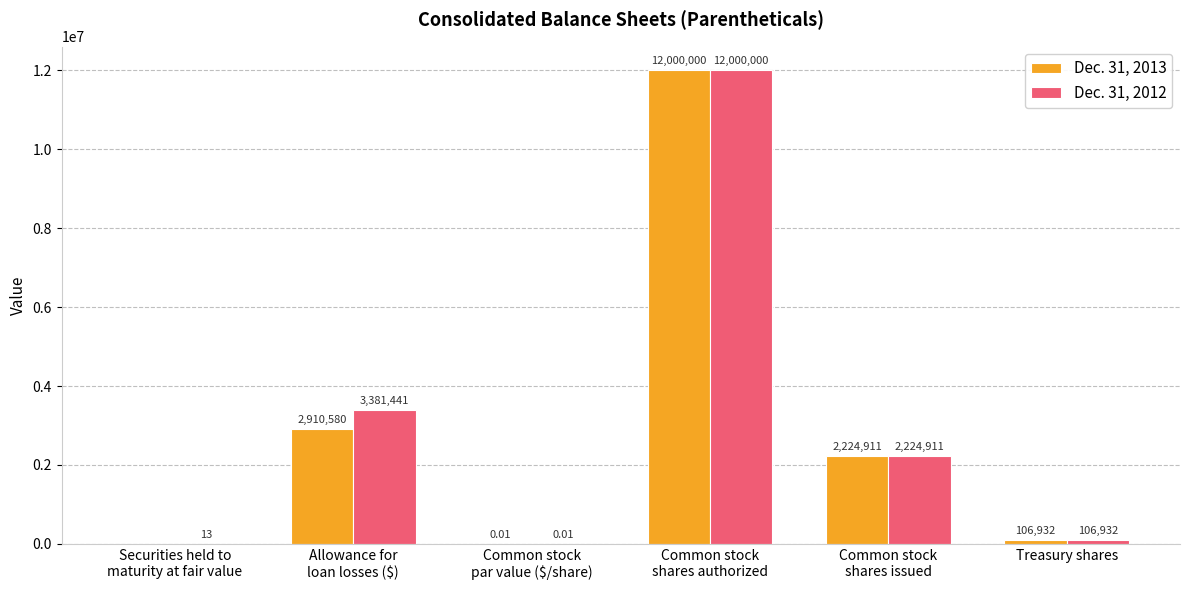

At which label does Dec. 31, 2013 reach its peak?

Common stock
shares authorized